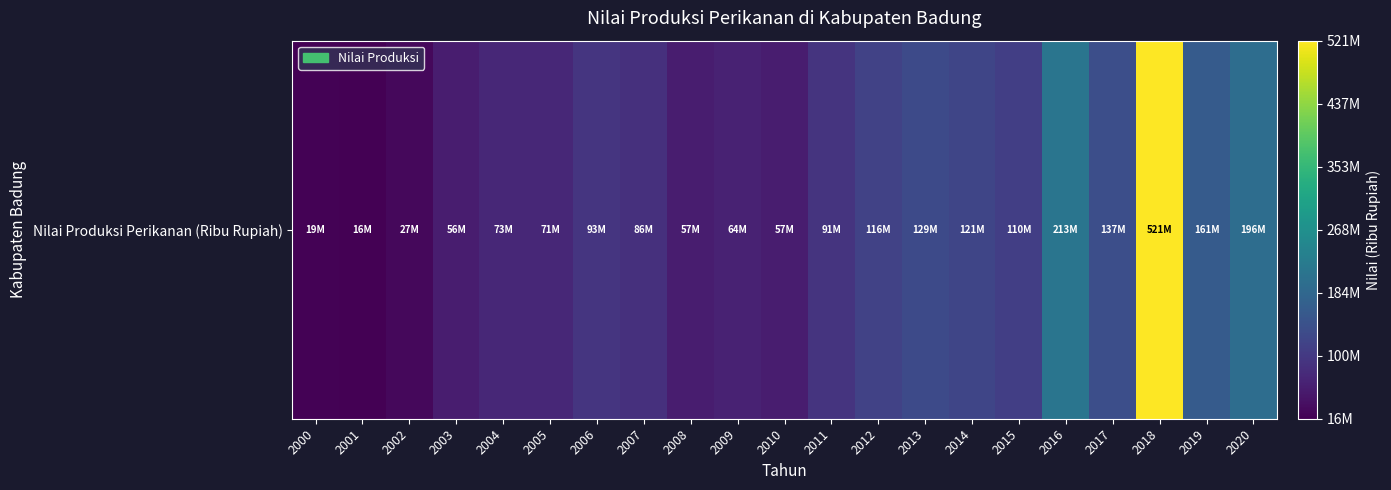

Reading left to right, transcribe all the data shown in this chart.

19085951	15739016	26992405	55928850	72582437	71307453	93120000	85626097	56638502	63642443	56800963	91012480	116132820	128953515	120962928	110468396	212839328	136621232	521164055	160950870	196459415